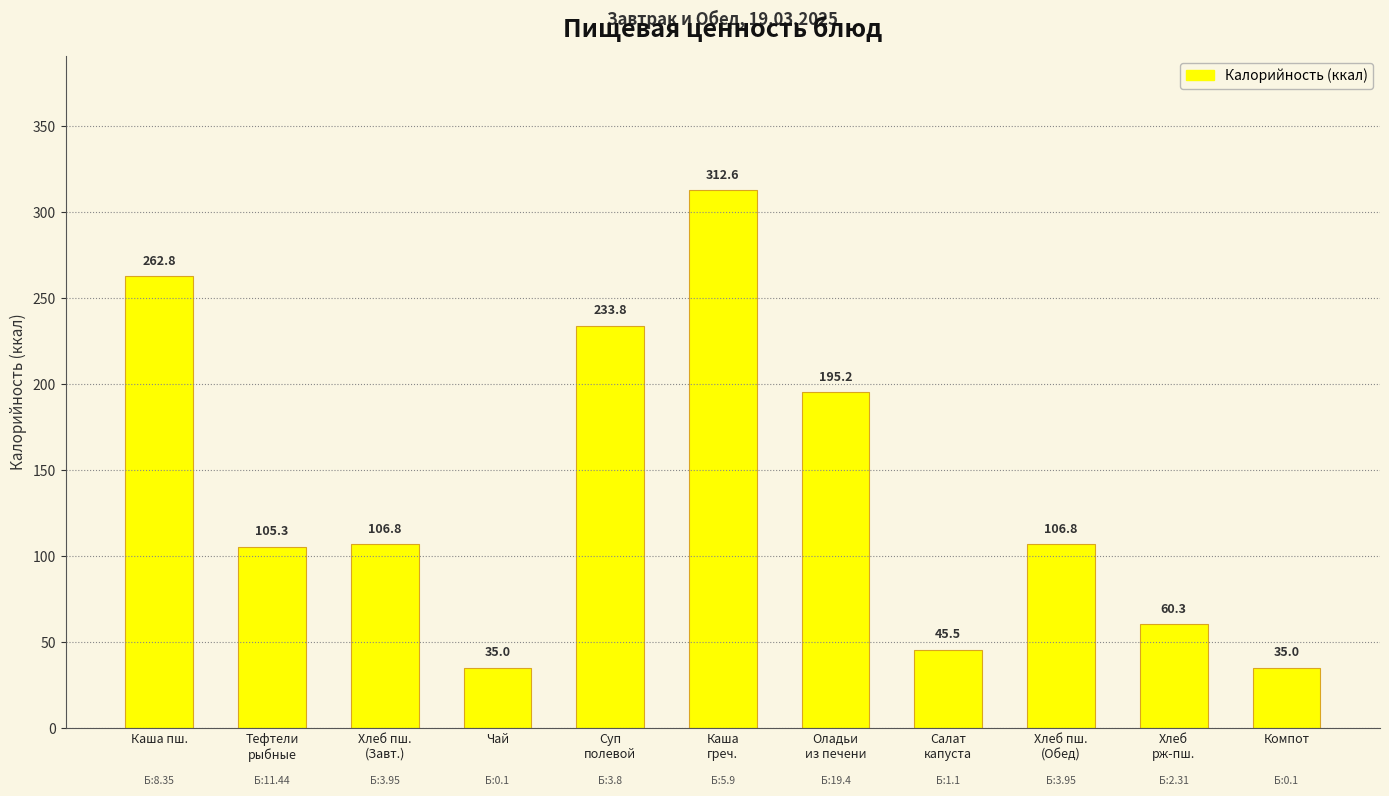

At which label does the data first exceed 106?

Каша пш.